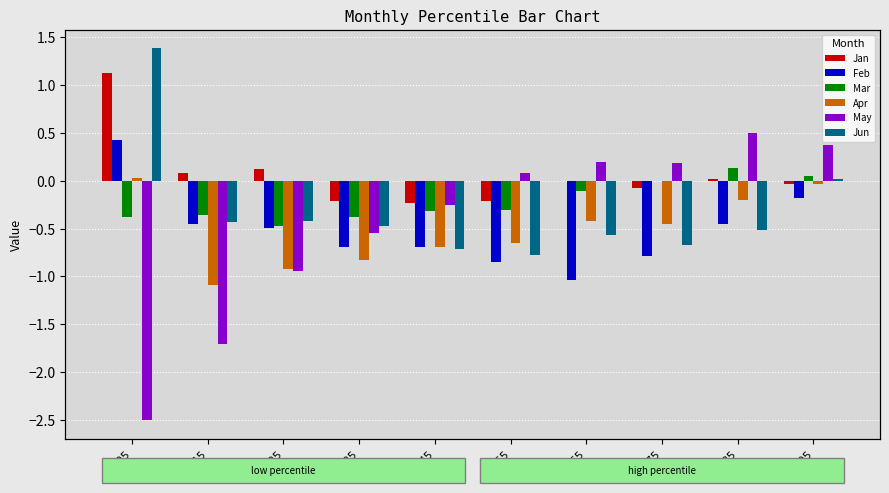

Reading left to right, transcribe all the data shown in this chart.

Jan: pct05=1.1	pct15=0.1	pct25=0.1	pct35=-0.2	pct45=-0.2	pct55=-0.2	pct65=0.0	pct75=-0.1	pct85=0.0	pct95=-0.0
Feb: pct05=0.4	pct15=-0.5	pct25=-0.5	pct35=-0.7	pct45=-0.7	pct55=-0.8	pct65=-1.0	pct75=-0.8	pct85=-0.4	pct95=-0.2
Mar: pct05=-0.4	pct15=-0.4	pct25=-0.5	pct35=-0.4	pct45=-0.3	pct55=-0.3	pct65=-0.1	pct75=0.0	pct85=0.1	pct95=0.0
Apr: pct05=0.0	pct15=-1.1	pct25=-0.9	pct35=-0.8	pct45=-0.7	pct55=-0.6	pct65=-0.4	pct75=-0.5	pct85=-0.2	pct95=-0.0
May: pct05=-2.5	pct15=-1.7	pct25=-0.9	pct35=-0.5	pct45=-0.3	pct55=0.1	pct65=0.2	pct75=0.2	pct85=0.5	pct95=0.4
Jun: pct05=1.4	pct15=-0.4	pct25=-0.4	pct35=-0.5	pct45=-0.7	pct55=-0.8	pct65=-0.6	pct75=-0.7	pct85=-0.5	pct95=0.0